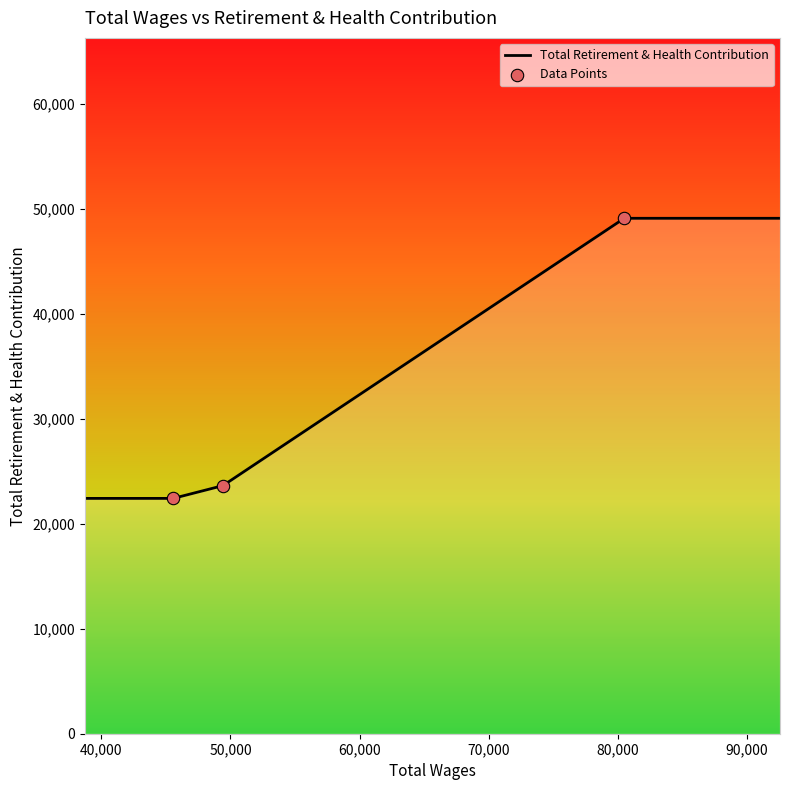

Approximately how many times larger is the value at 80470.0 compared to 45568.0?

2.2